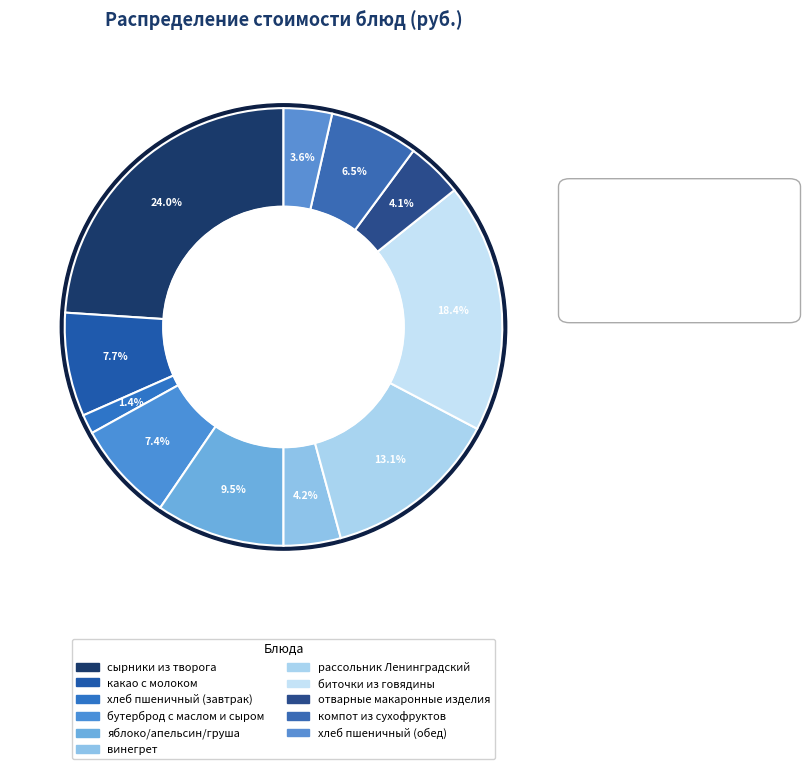

Between яблоко/апельсин/груша and хлеб пшеничный (обед), which is larger?

яблоко/апельсин/груша